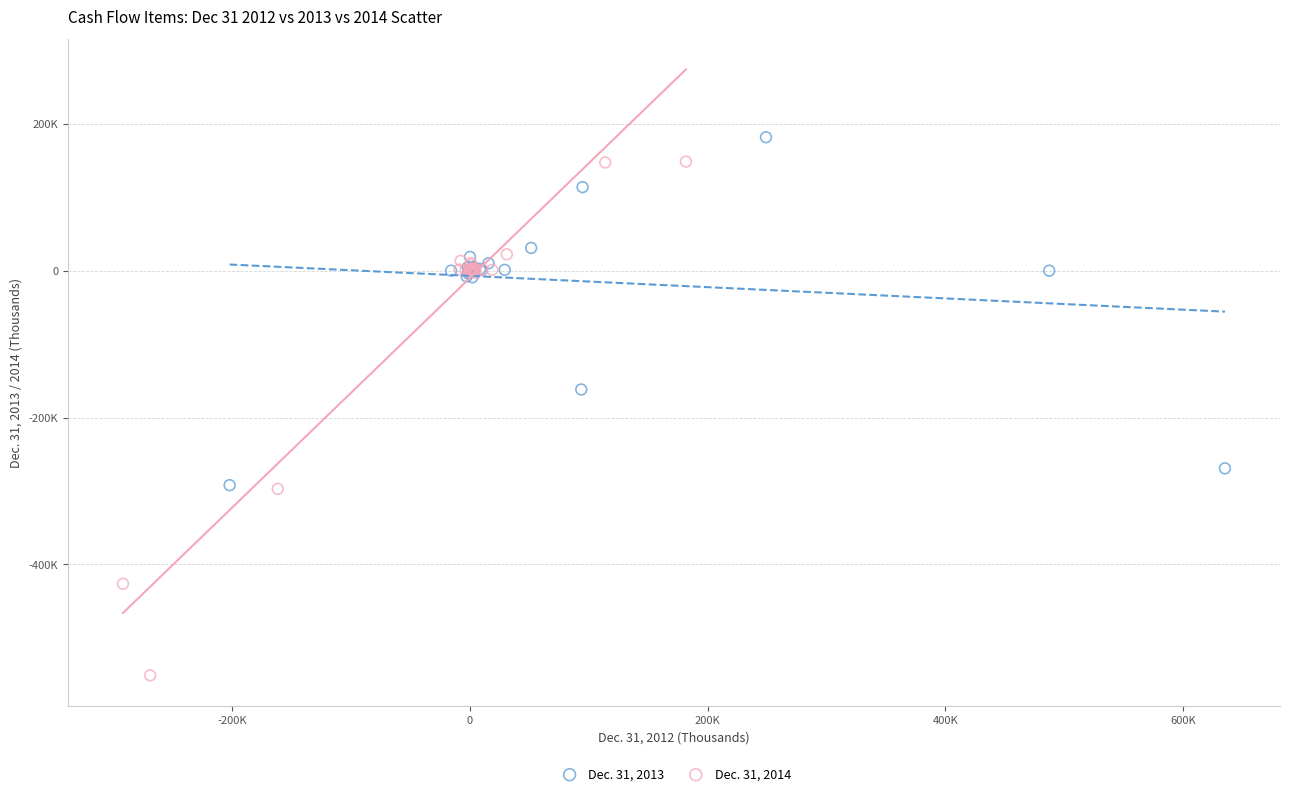

What are all the series names shown in the legend?

Dec. 31, 2013, Dec. 31, 2014